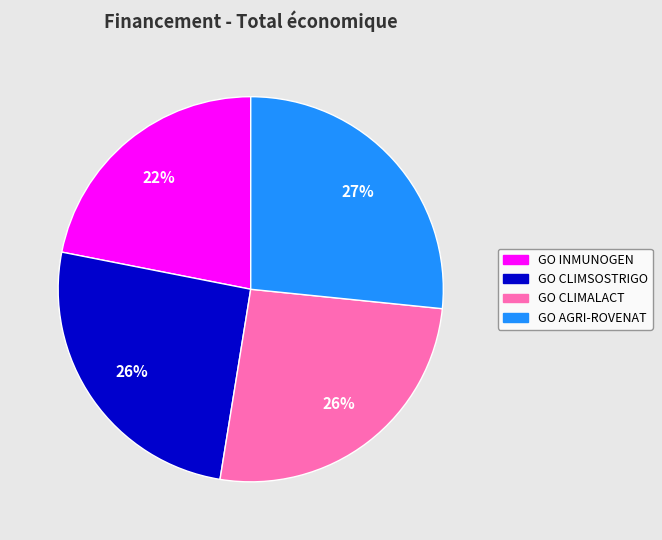

What is the smallest slice in the pie chart?

GO INMUNOGEN